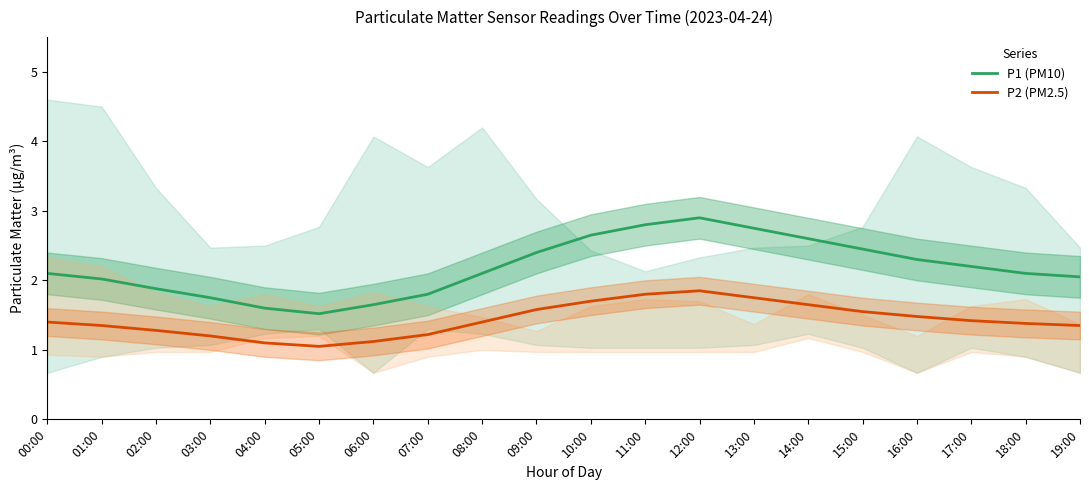

What is the sum of all P2 (PM2.5) values?

28.6